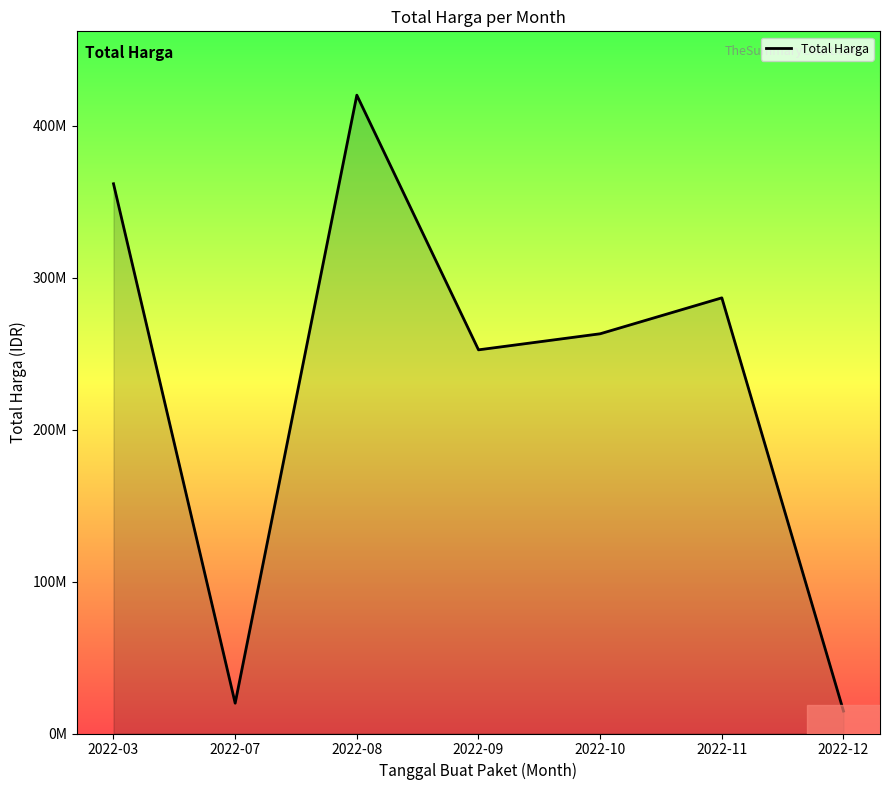

Which label corresponds to the largest value in the chart?

2022-08